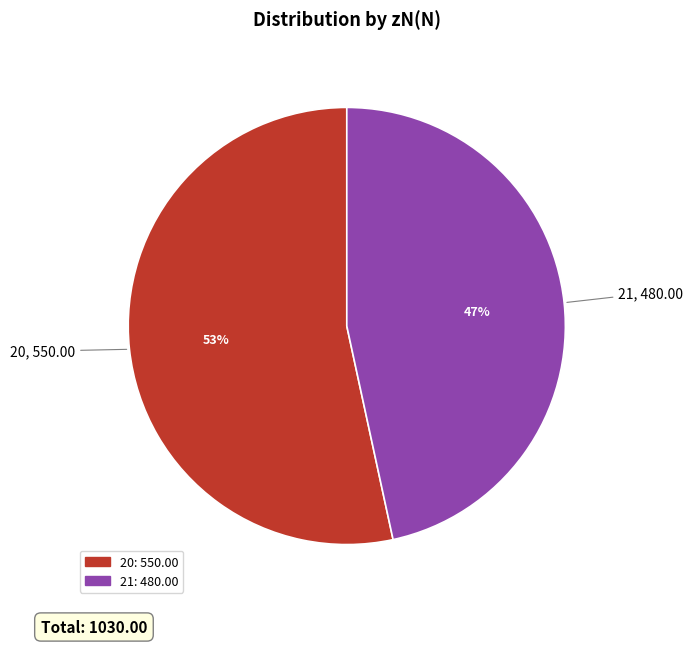

Which slice is the largest?

20